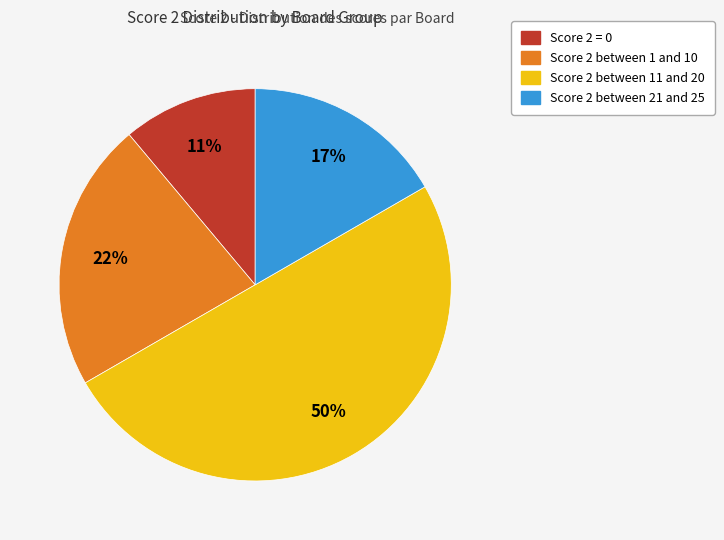

To the nearest percent, what is the difference between the largest and smallest slice percentages?

39%